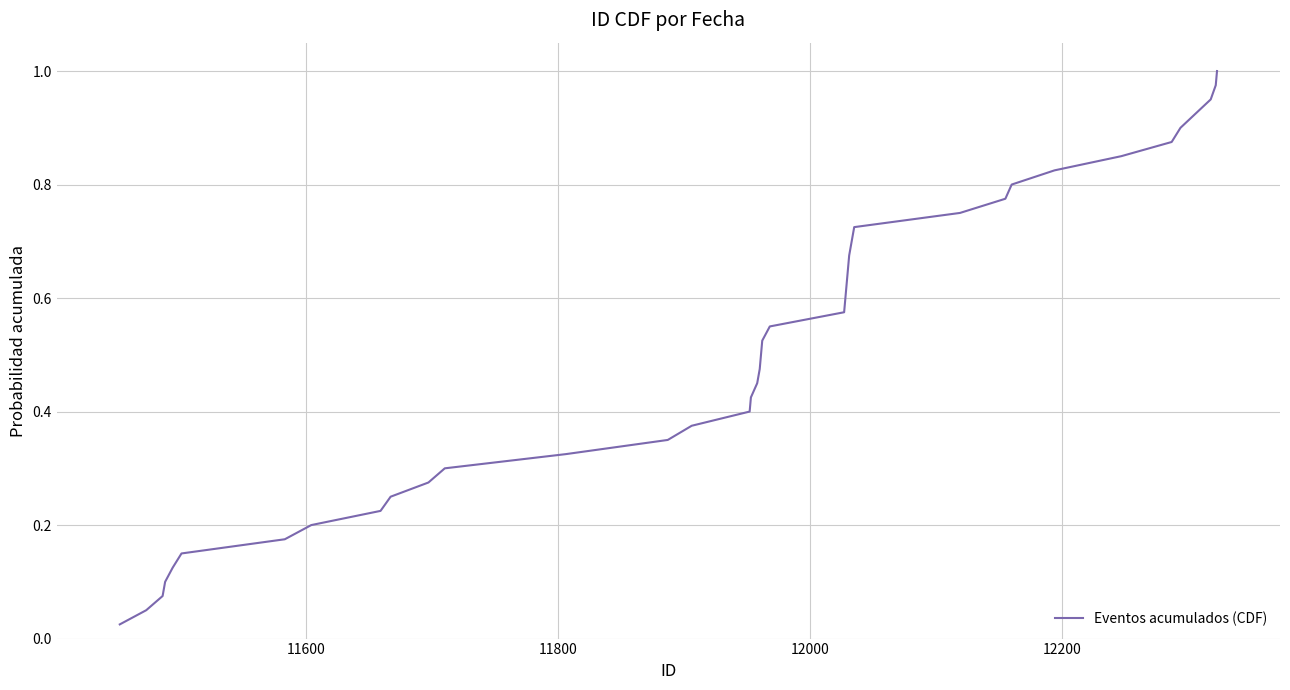

Reading right to left, transcribe all the data shown in this chart.

1.0	1.0	0.9	0.9	0.9	0.9	0.8	0.8	0.8	0.8	0.8	0.7	0.7	0.7	0.7	0.6	0.6	0.6	0.6	0.5	0.5	0.5	0.5	0.4	0.4	0.4	0.3	0.3	0.3	0.3	0.2	0.2	0.2	0.2	0.1	0.1	0.1	0.1	0.1	0.0